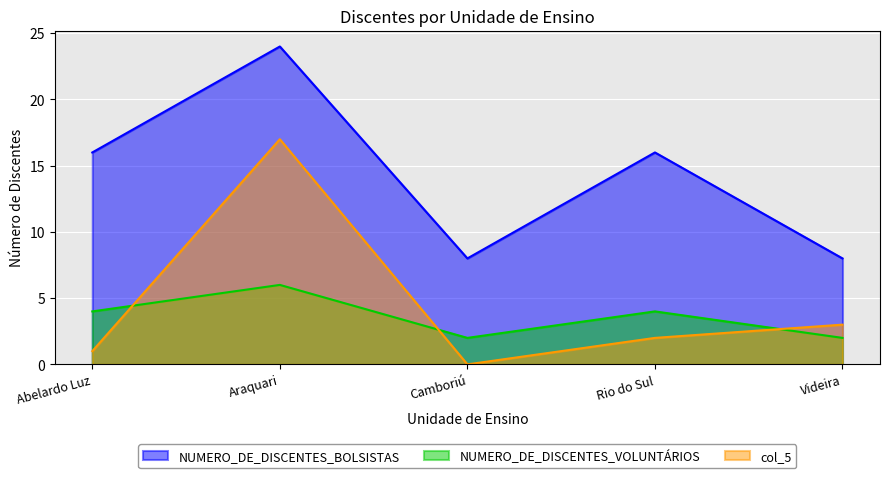

At which label does NUMERO_DE_DISCENTES_VOLUNTÁRIOS first exceed 4?

Araquari